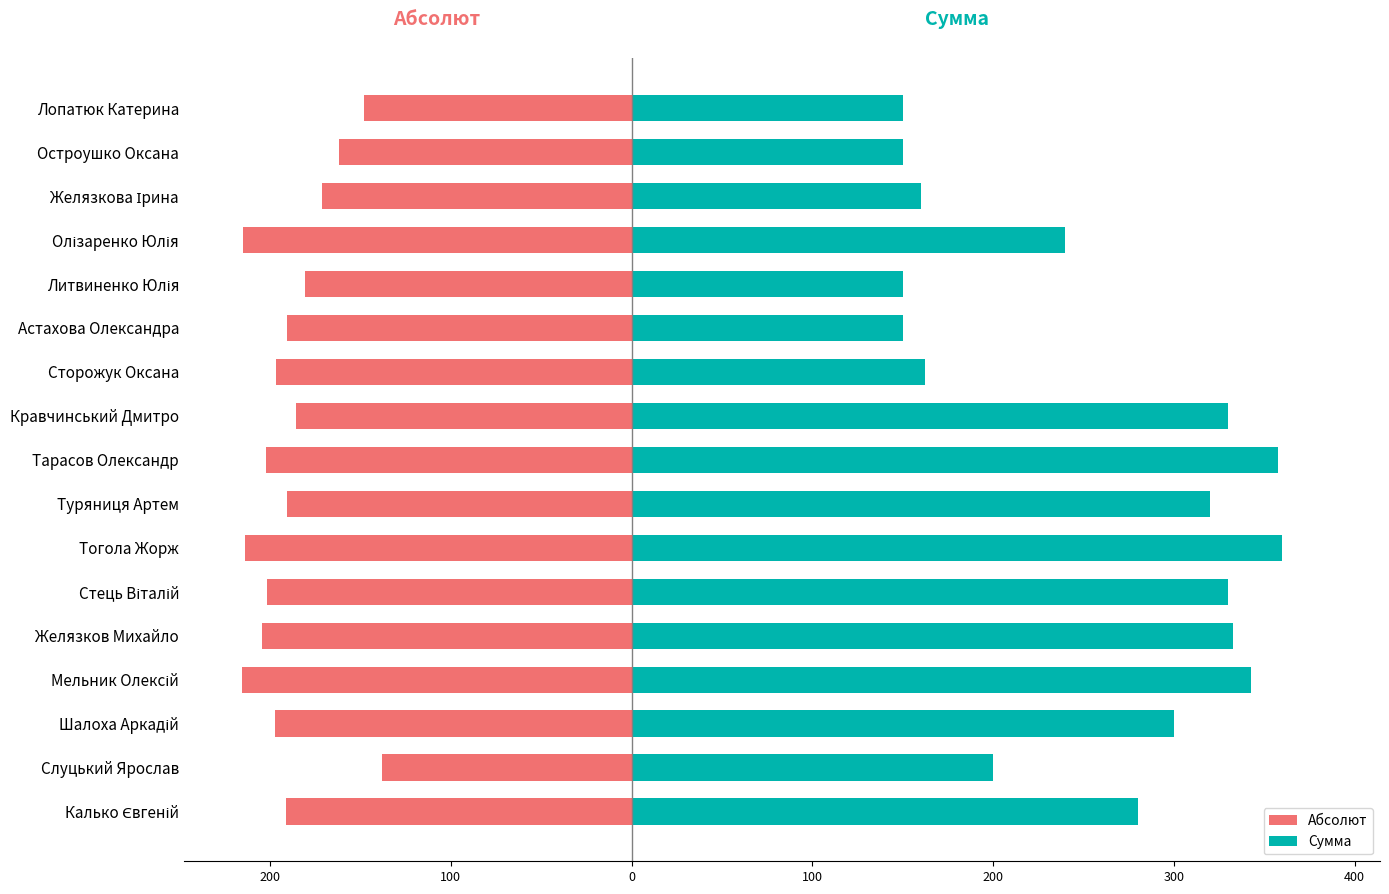

Does the chart contain stacked bars?

No